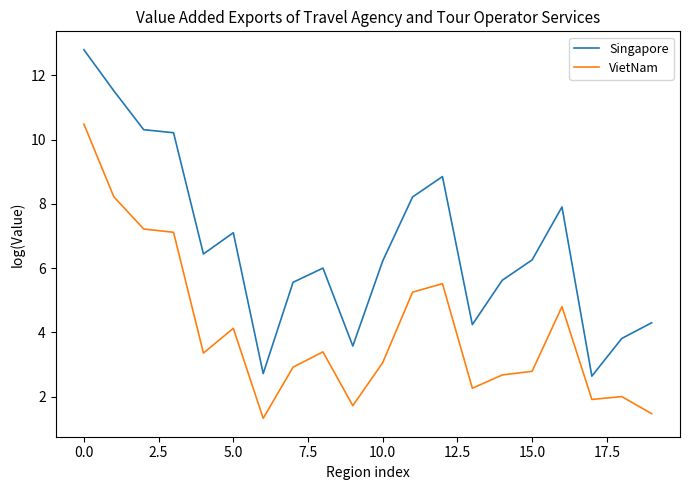

Rank the series by their maximum value, from highest to lowest.

Singapore, VietNam